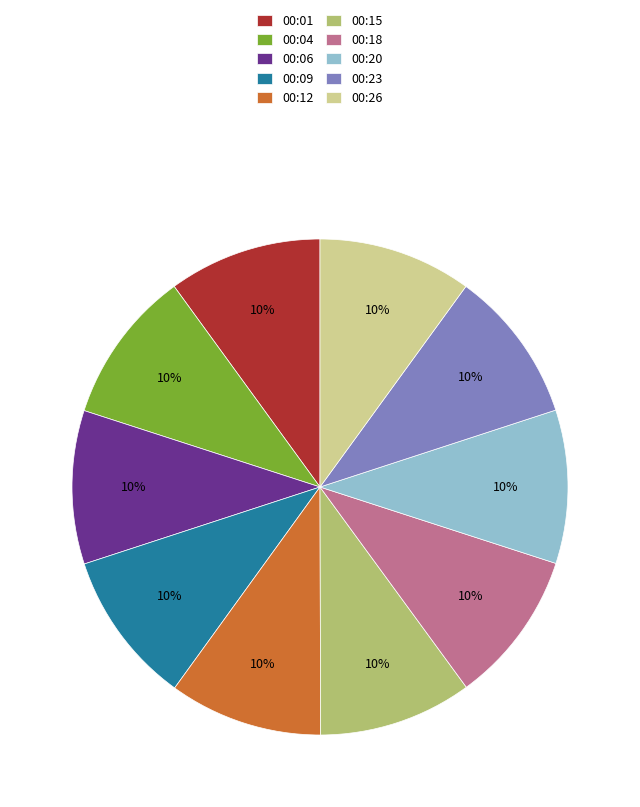

How many segments does this pie chart have?

10